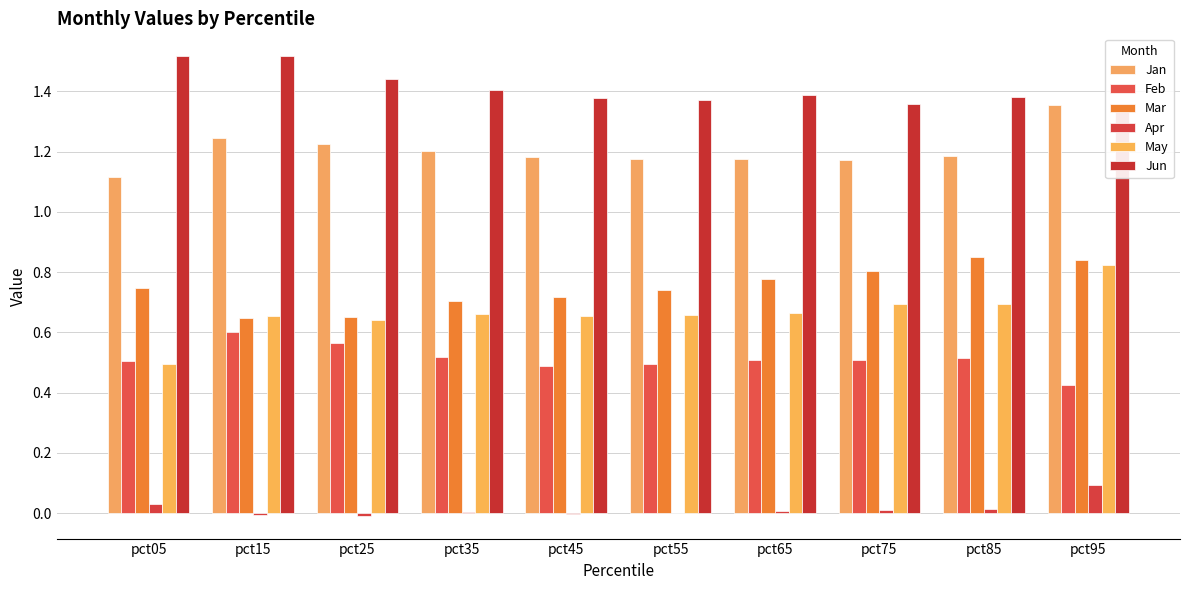

How many values in Apr are above zero?

7